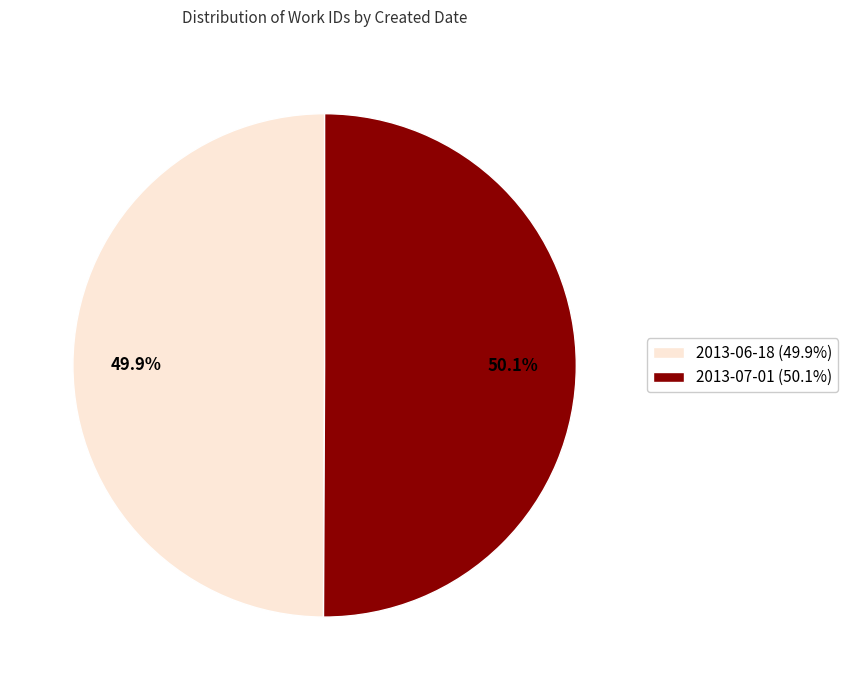

To the nearest percent, what is the combined percentage of 2013-06-18 and 2013-07-01?

100%